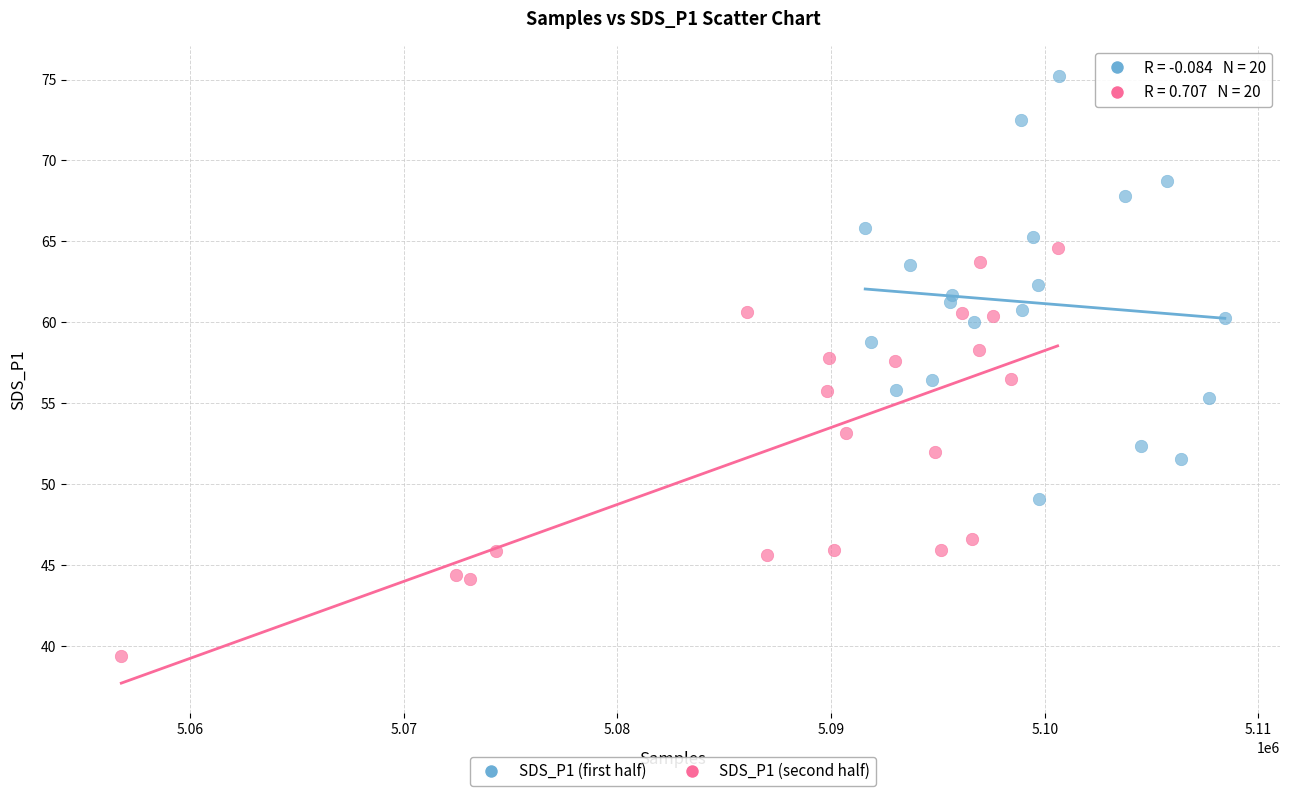

Which series reaches the minimum Y coordinate?

SDS_P1 (second half)